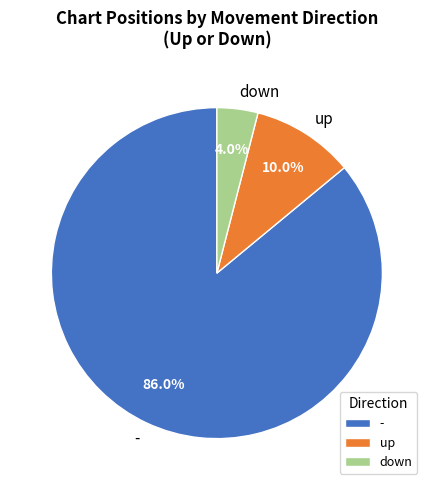

Is it true that up is 47% of the pie?

False